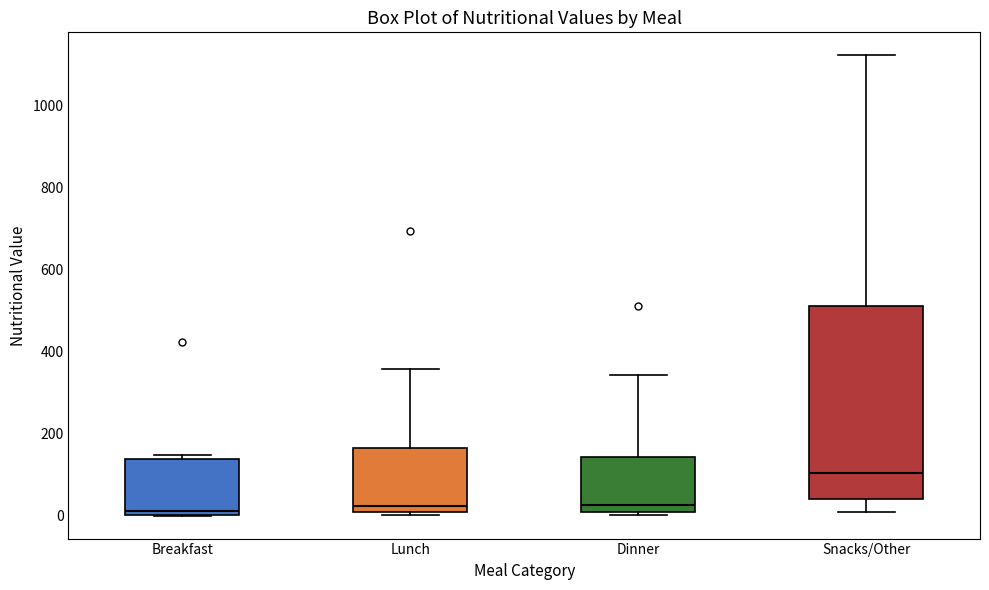

Where does the upper whisker of the box for Dinner end on the y-axis? The values are not printed on the chart, so give them approximately, as read against the axis.

340